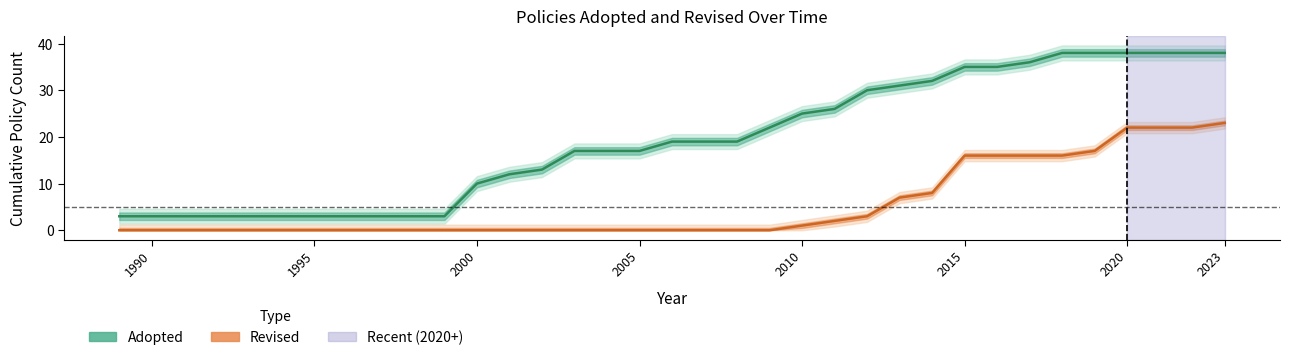

Is this an area chart (filled region under the line)?

No